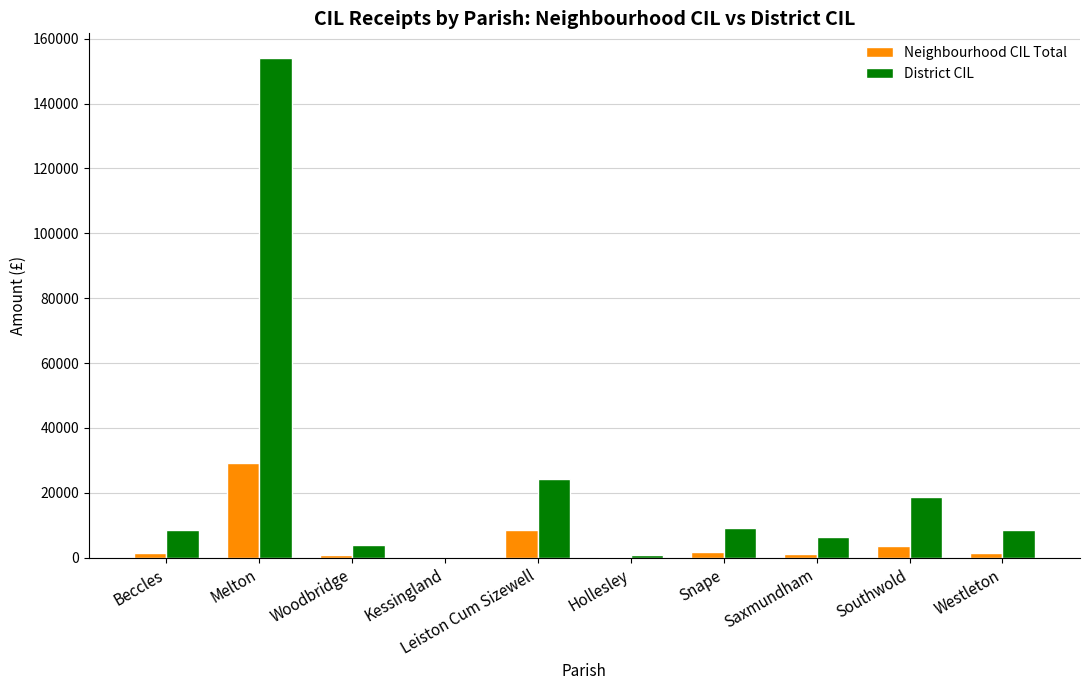

What is the difference between the Neighbourhood CIL Total values at Woodbridge and Westleton?

806.8